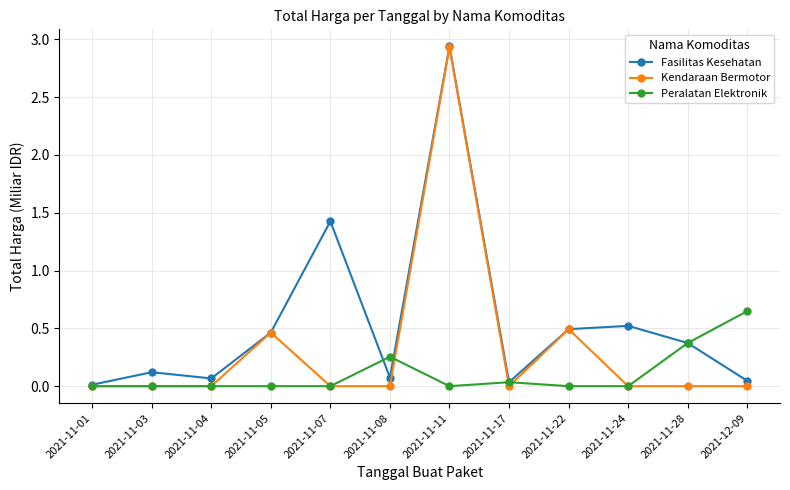

What is the label of the 9th point from the right?

2021-11-05